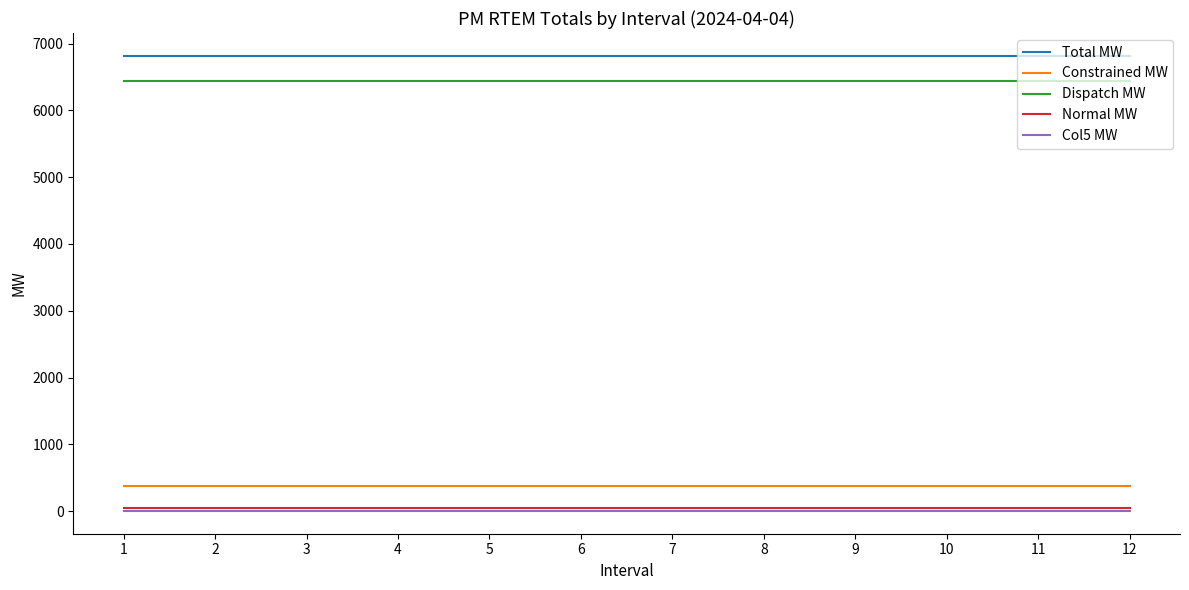

True or false: Total MW and Dispatch MW intersect in this chart.

False